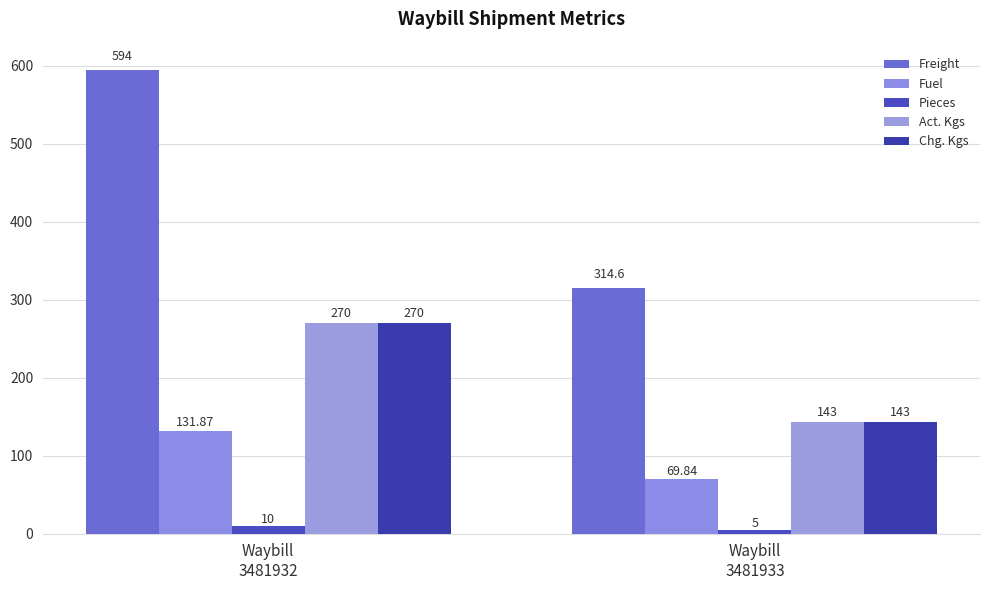

What is the spread (max minus min) of values at Waybill
3481933?

309.6